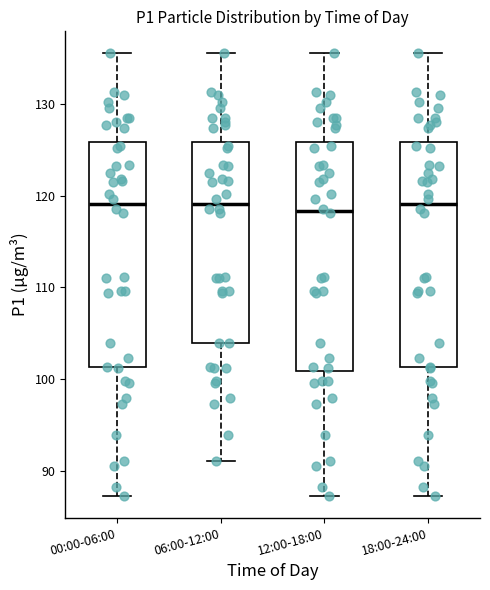

Where is the upper edge of the box for 00:00-06:00 on the y-axis? The values are not printed on the chart, so give them approximately, as read against the axis.

126